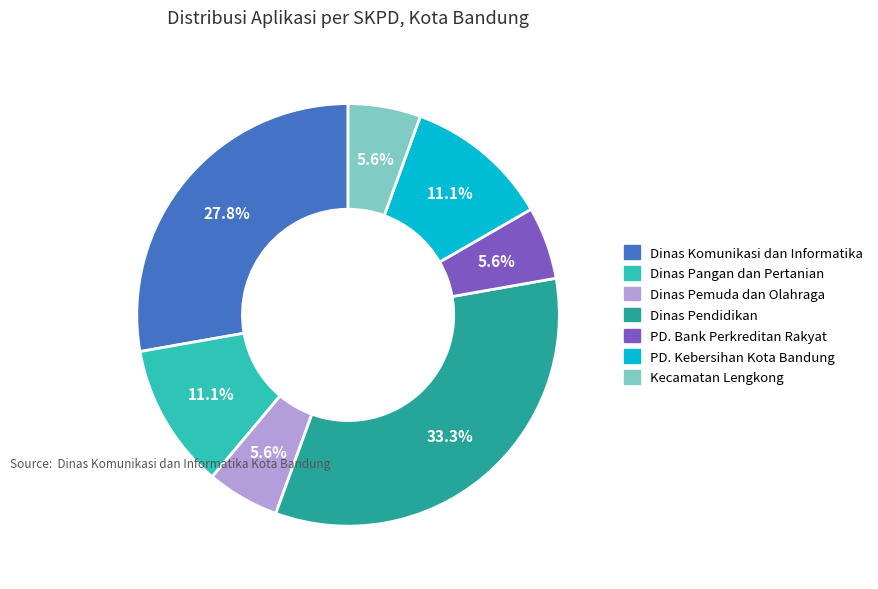

Is the sum of Dinas Pangan dan Pertanian and Dinas Komunikasi dan Informatika greater than half?

No